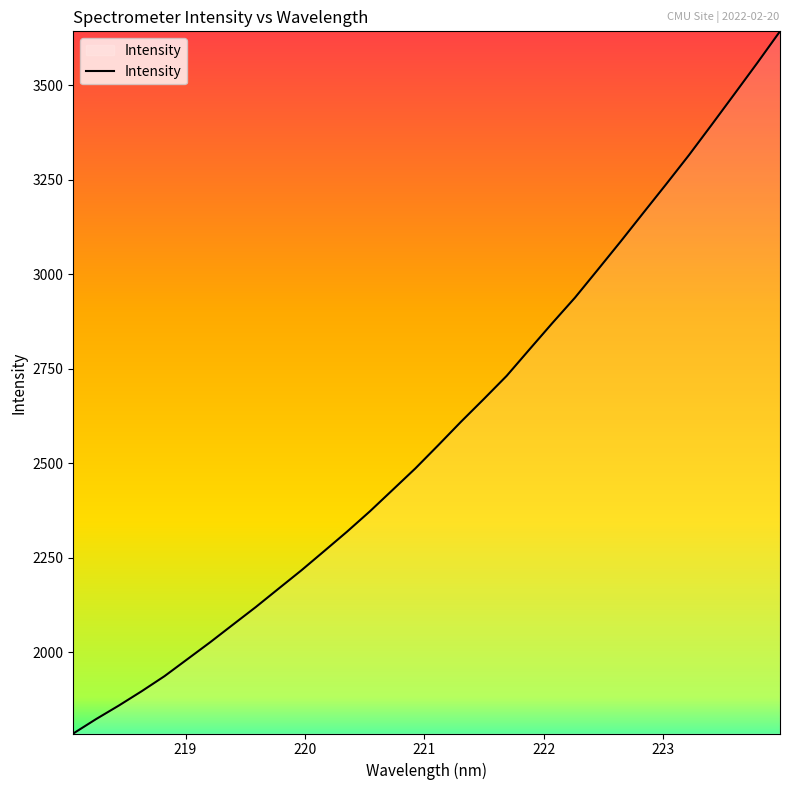

What is the sum of all values?

82810.2